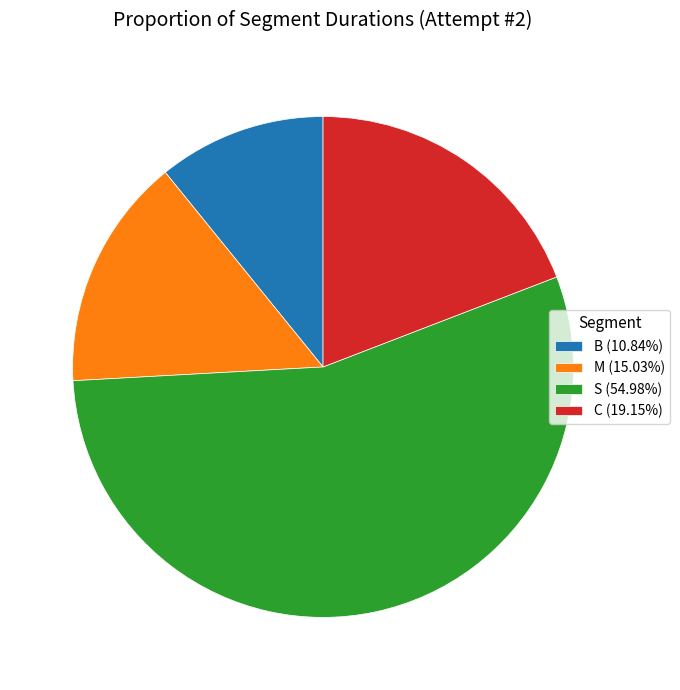

Is S the majority of the pie?

Yes